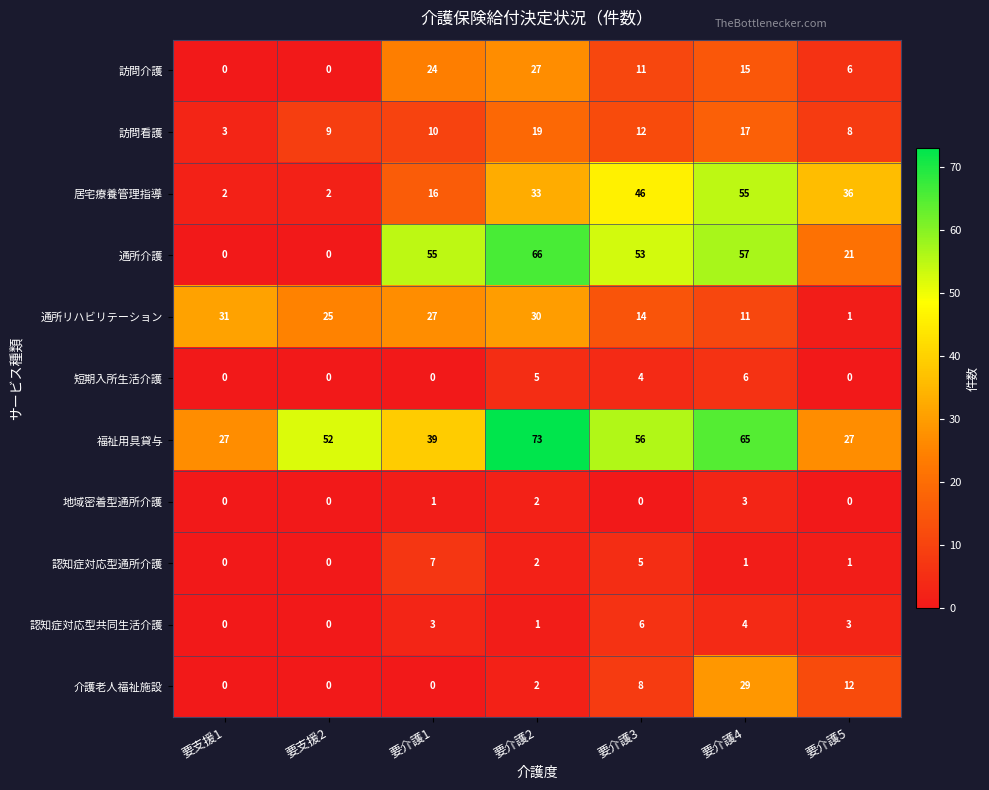

How many distinct data groups are displayed?

11